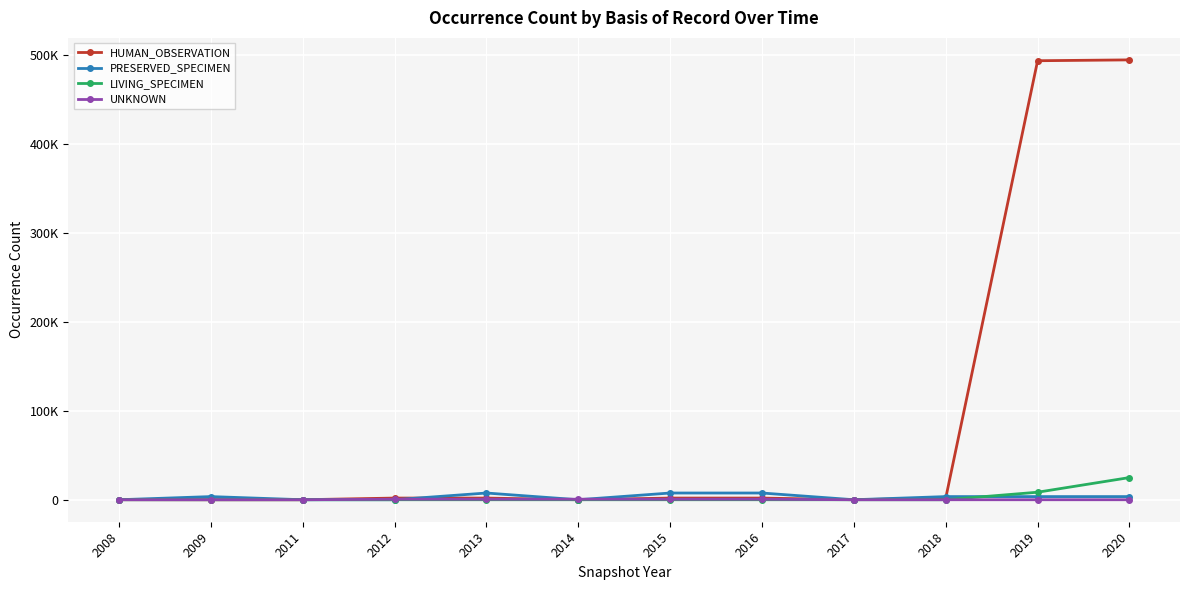

What are all the series names shown in the legend?

HUMAN_OBSERVATION, PRESERVED_SPECIMEN, LIVING_SPECIMEN, UNKNOWN